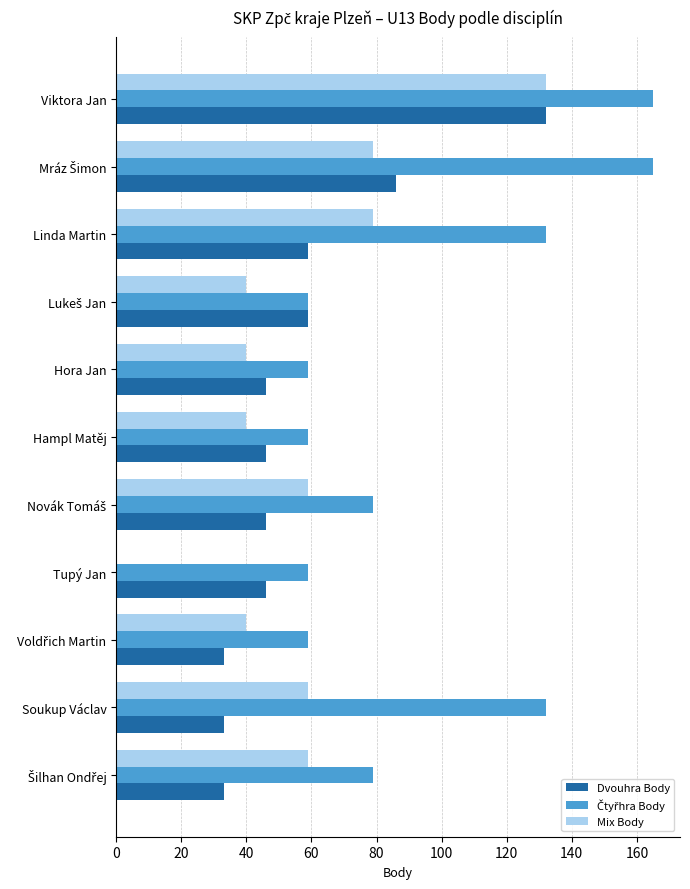

Which series has the largest range (max minus min)?

Mix Body